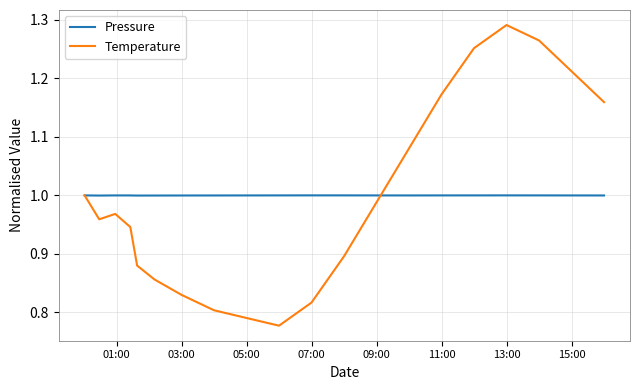

Rank the series by their maximum value, from highest to lowest.

Temperature, Pressure